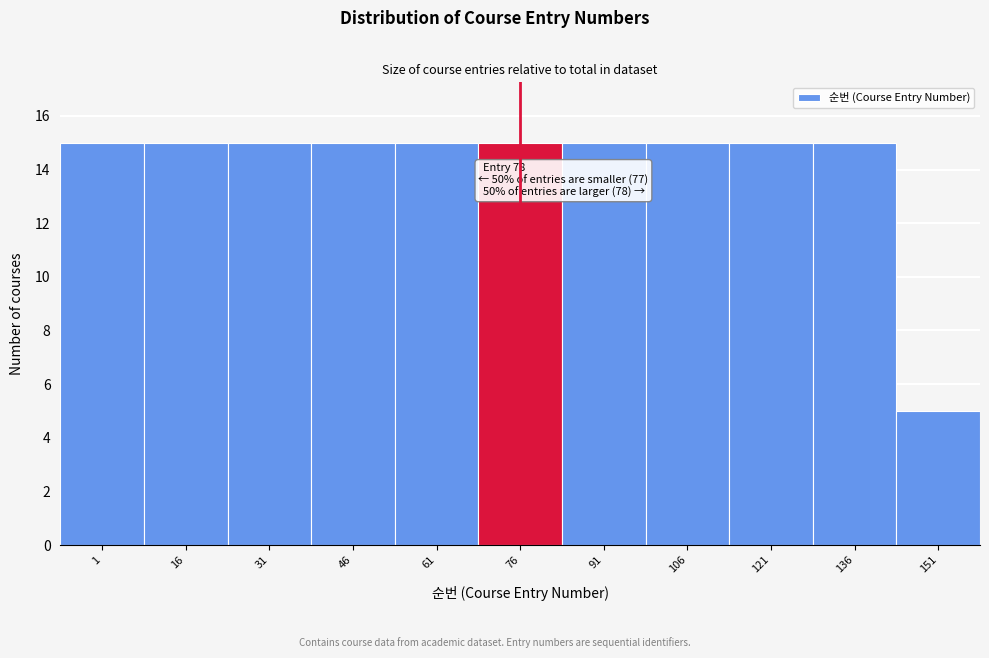

Reading right to left, what are all the values shown in this chart?

5	15	15	15	15	15	15	15	15	15	15